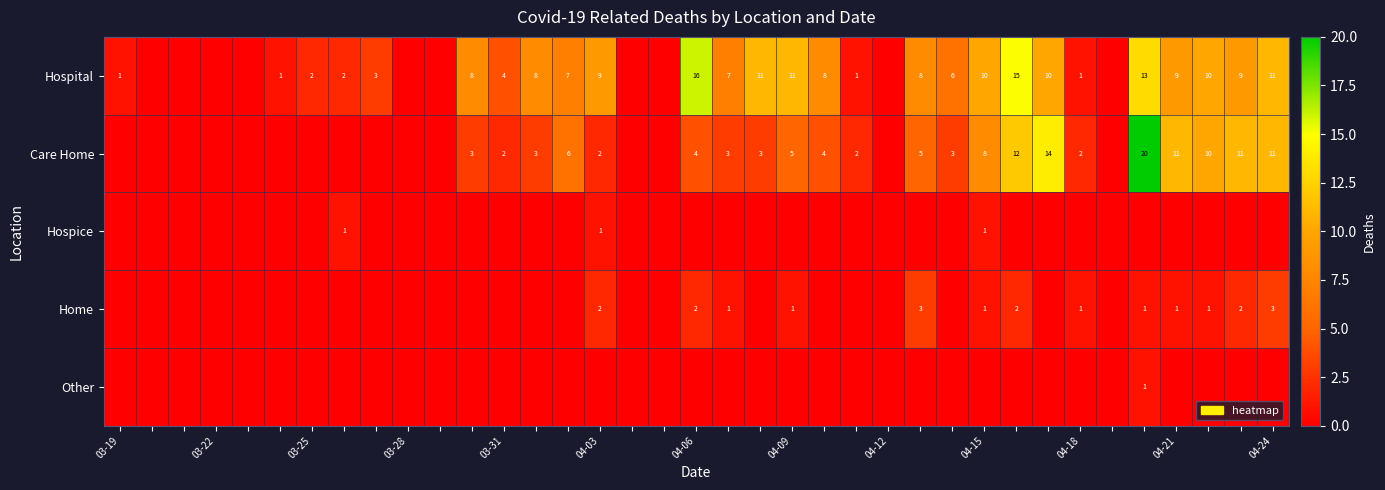

Is it true that Hospital equals 3 at 03-25?

False